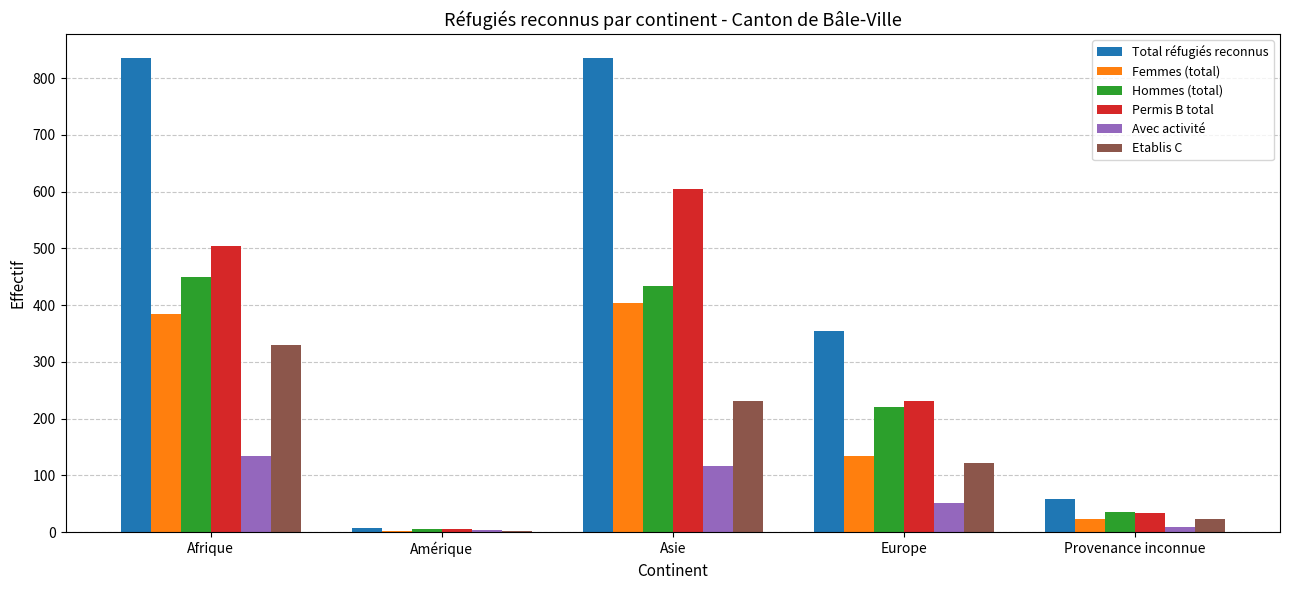

What is the maximum value for Permis B total?

605